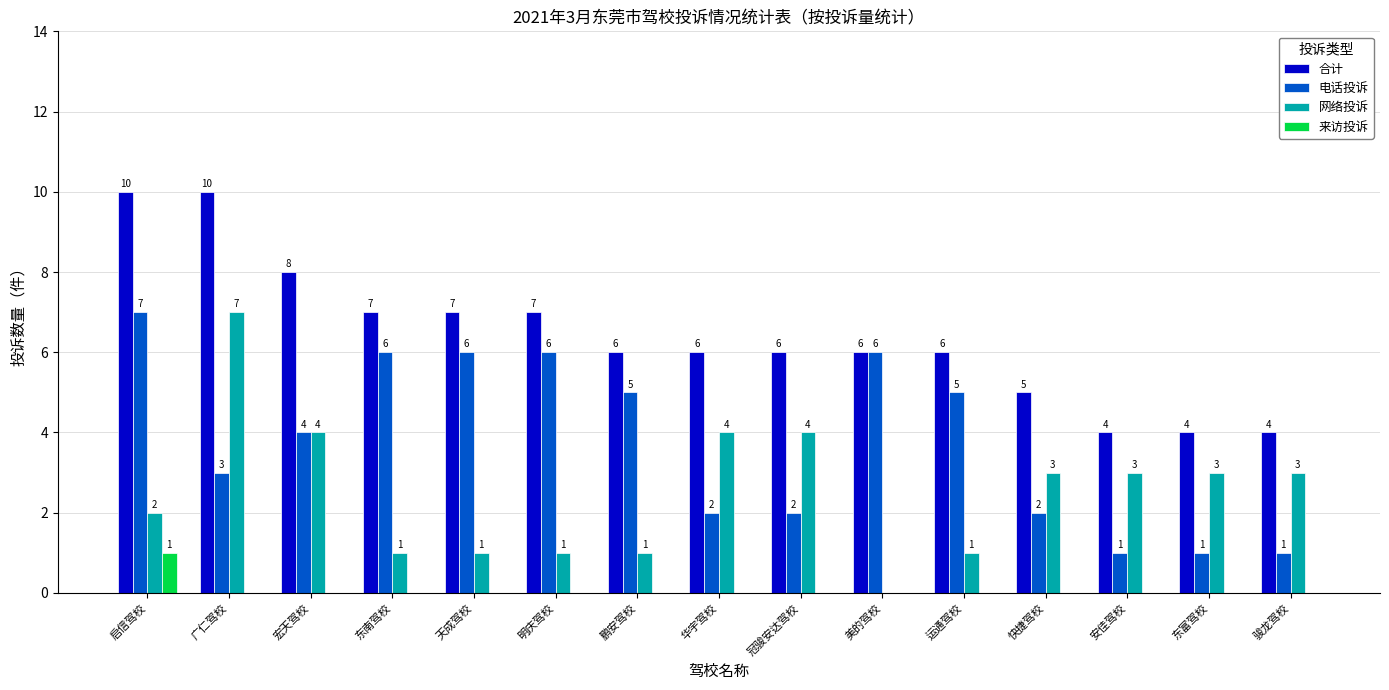

The 电话投诉 series shows 6 at 明庆驾校. True or false?

True